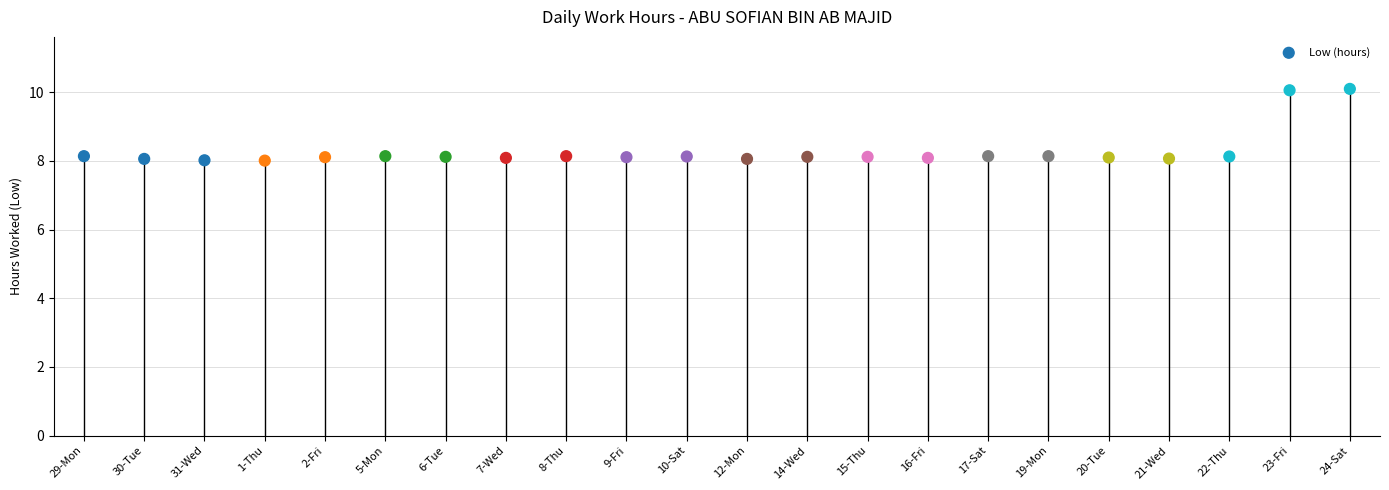

What is the range of Y values (max minus min)?

2.1